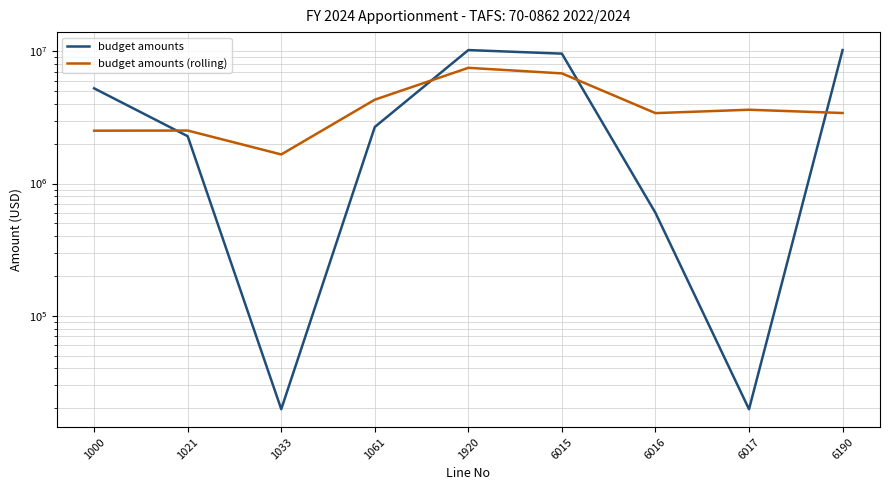

How many lines are shown in the chart?

2